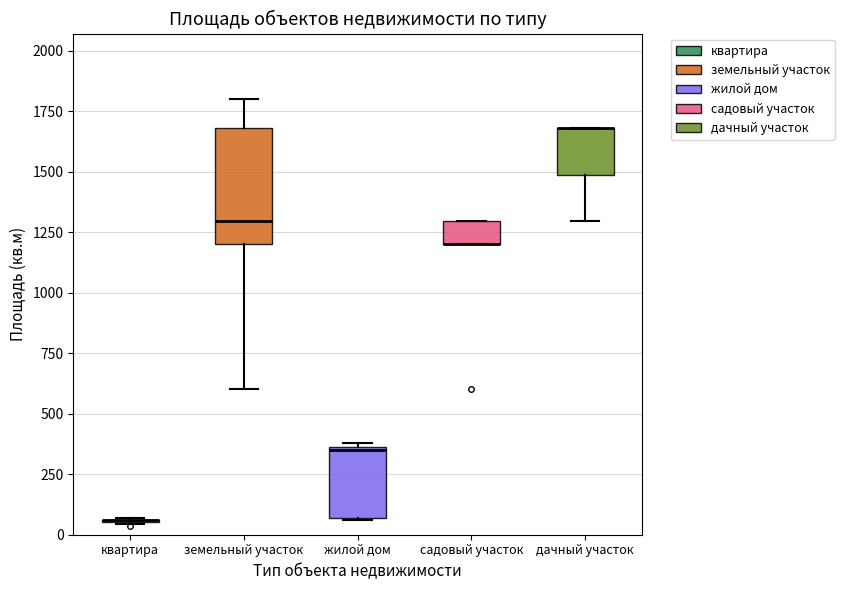

Where is the lower edge of the box for дачный участок on the y-axis? The values are not printed on the chart, so give them approximately, as read against the axis.

1500